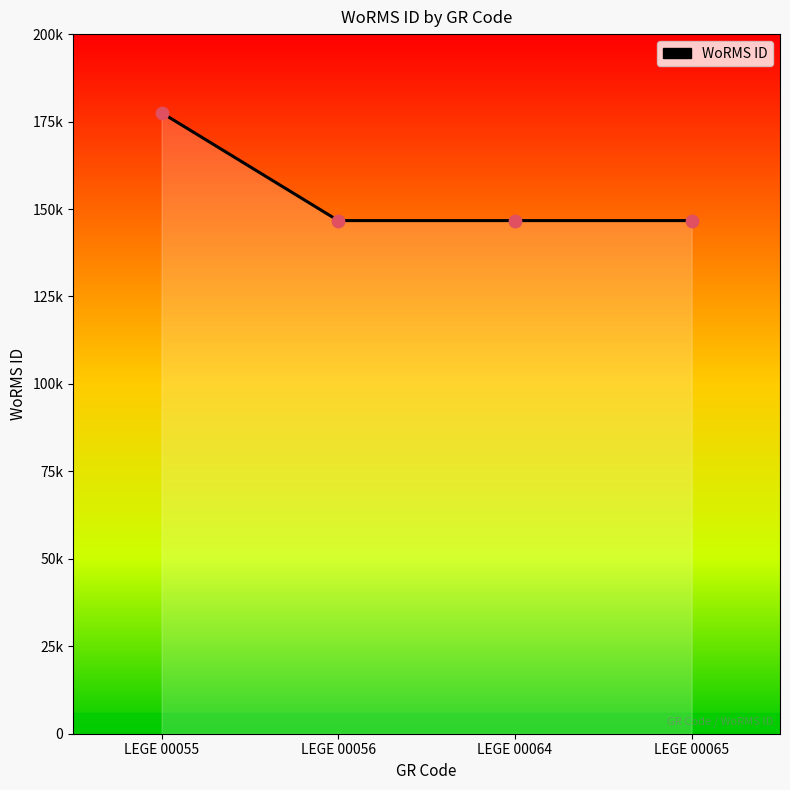

Is this an area chart (filled region under the line)?

Yes